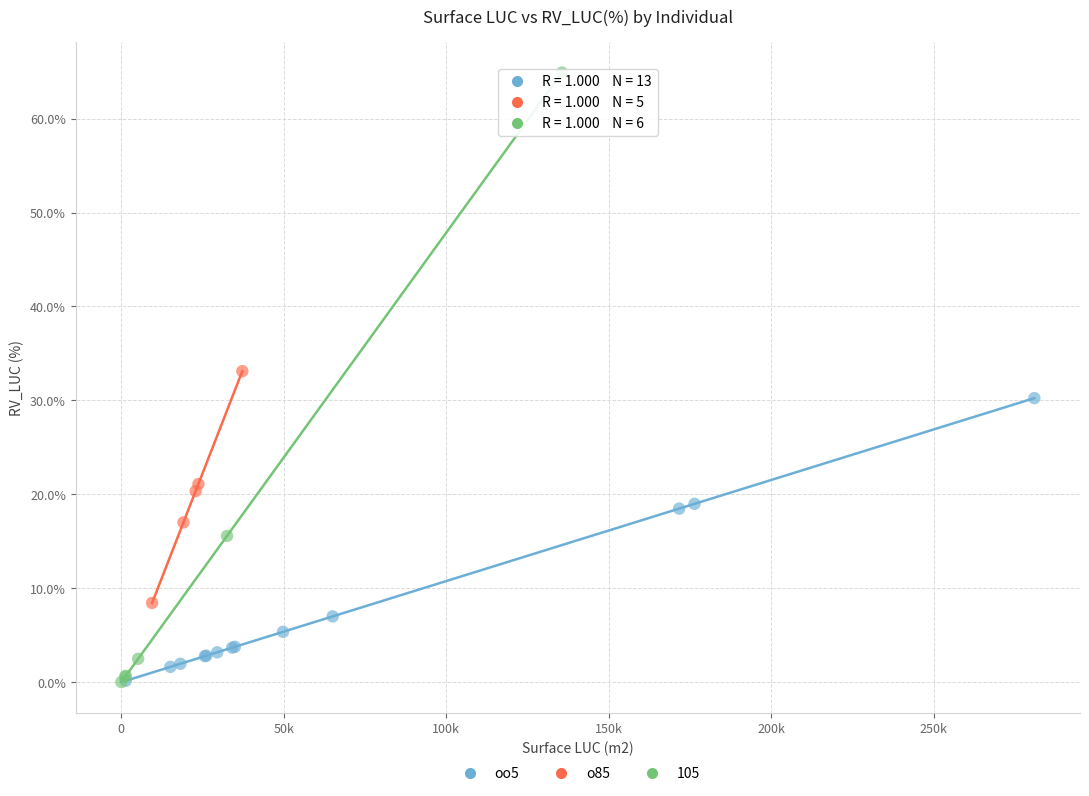

Which series contains the highest Y value?

105